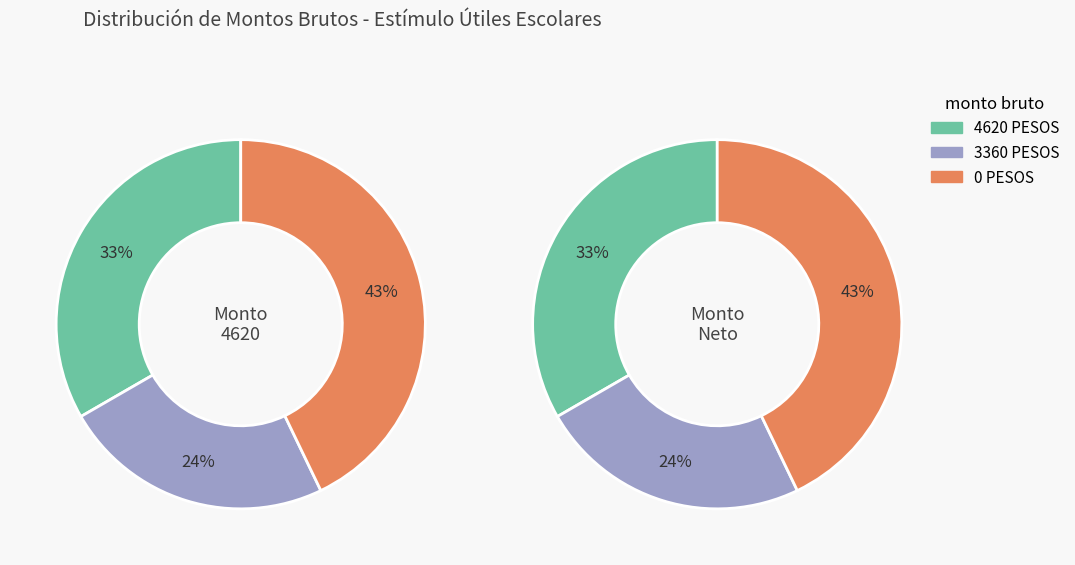

Rank the categories by value from lowest to highest.

3360, 4620, 0